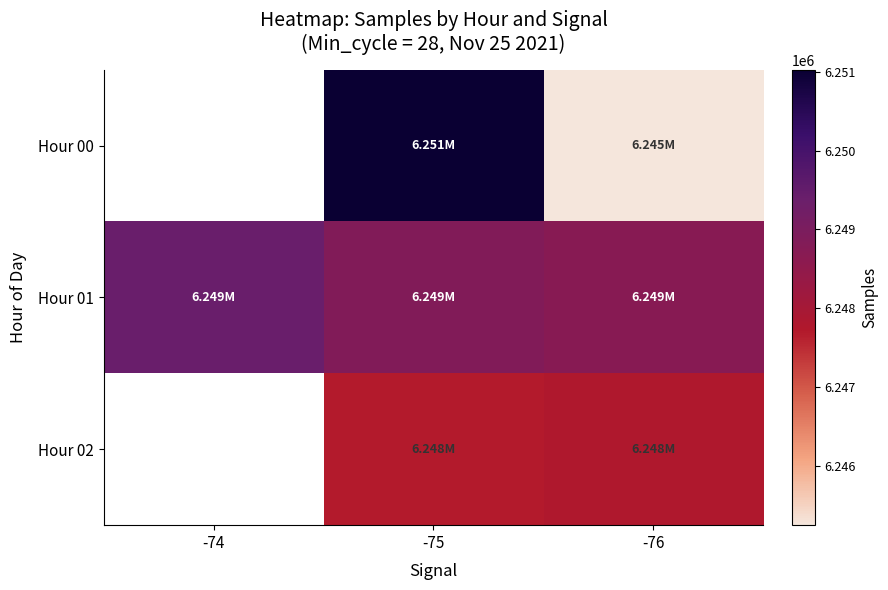

At -76, list the series in order from largest to smallest.

Hour 01, Hour 02, Hour 00